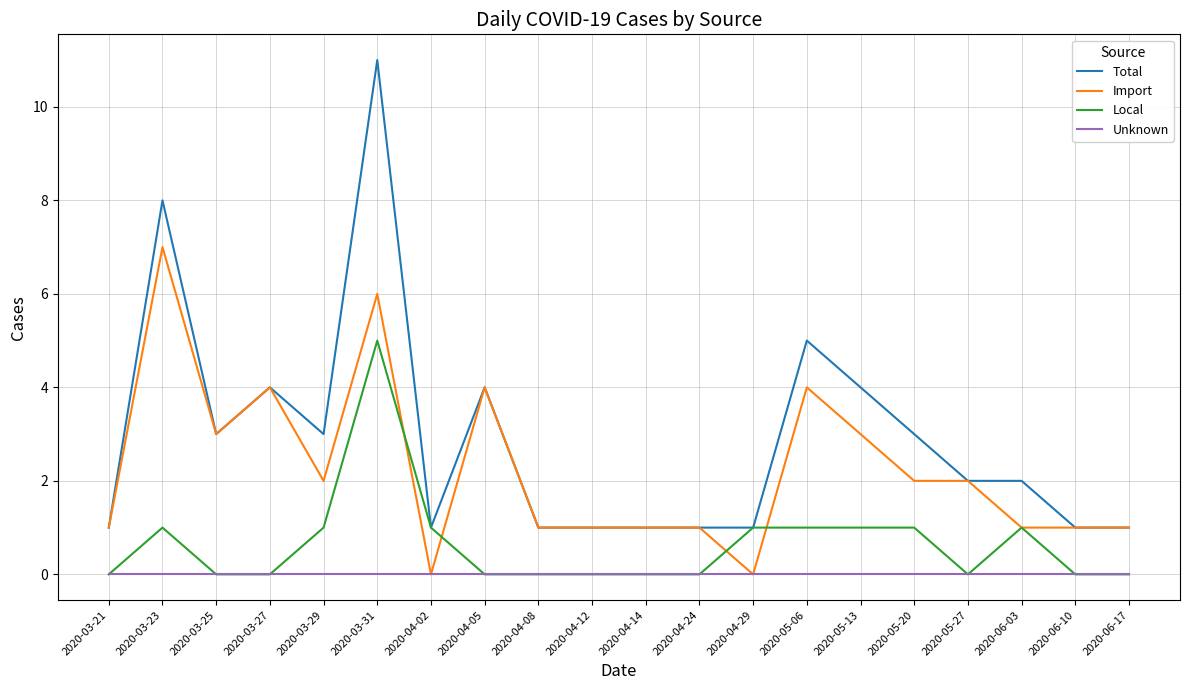

At how many categories does at least one series exceed 6?

2